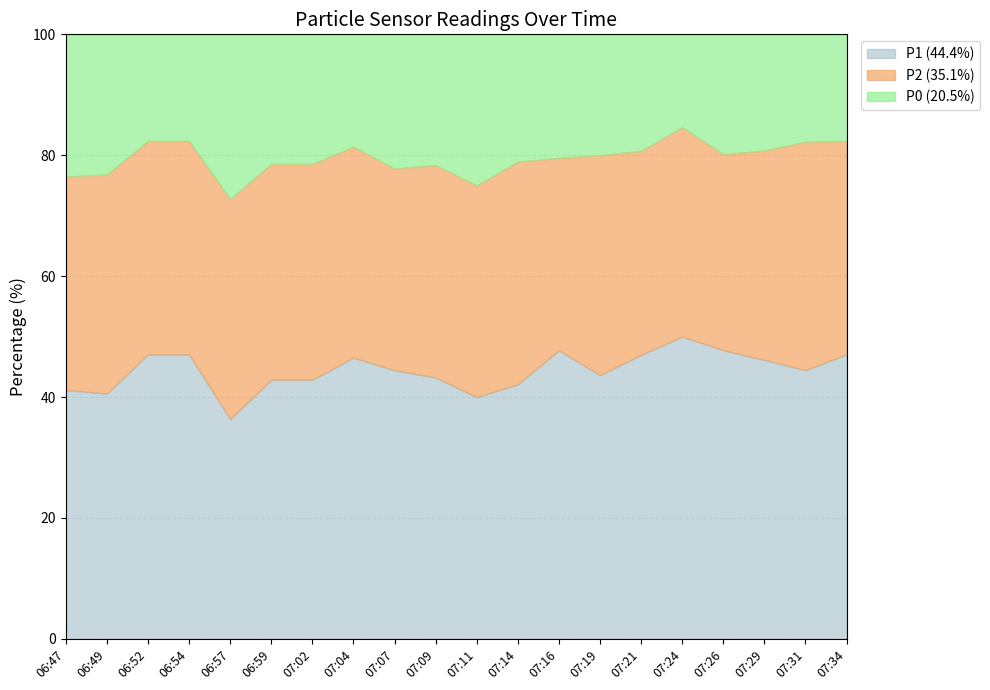

Rank the series by their maximum value, from lowest to highest.

P0, P2, P1